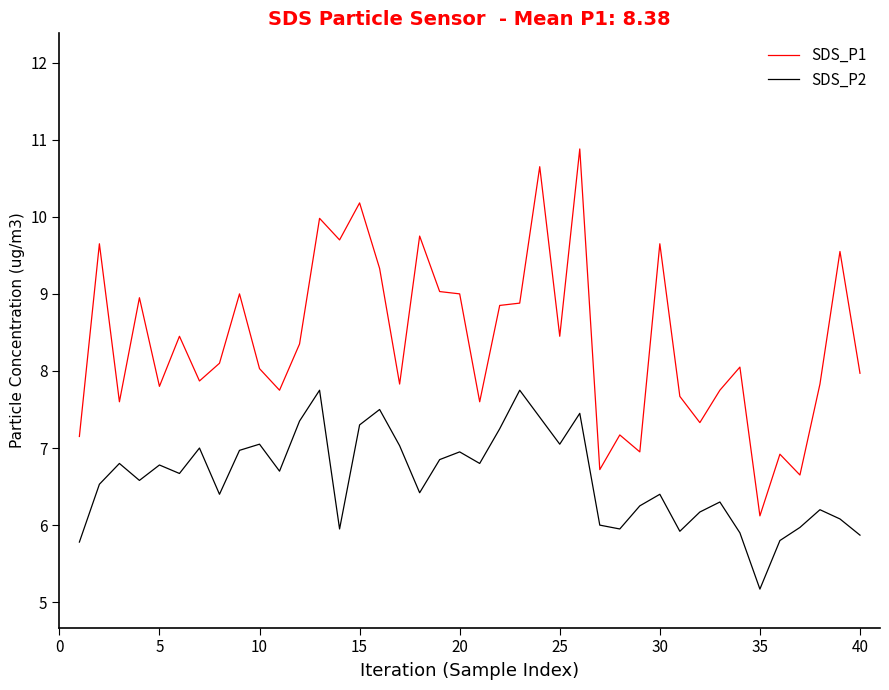

True or false: SDS_P1 and SDS_P2 intersect in this chart.

False